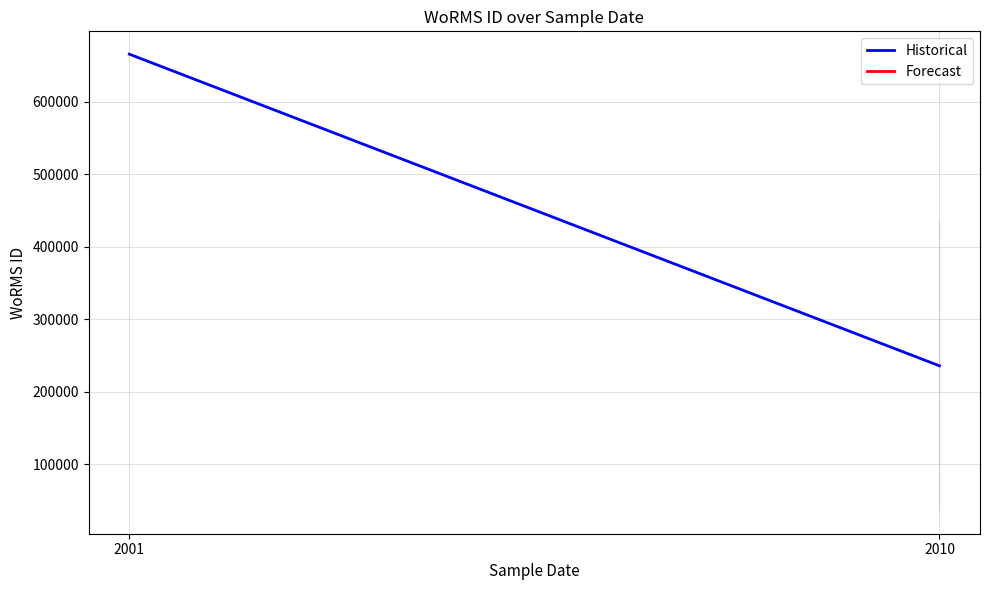

Does the chart display data point markers on the line(s)?

No